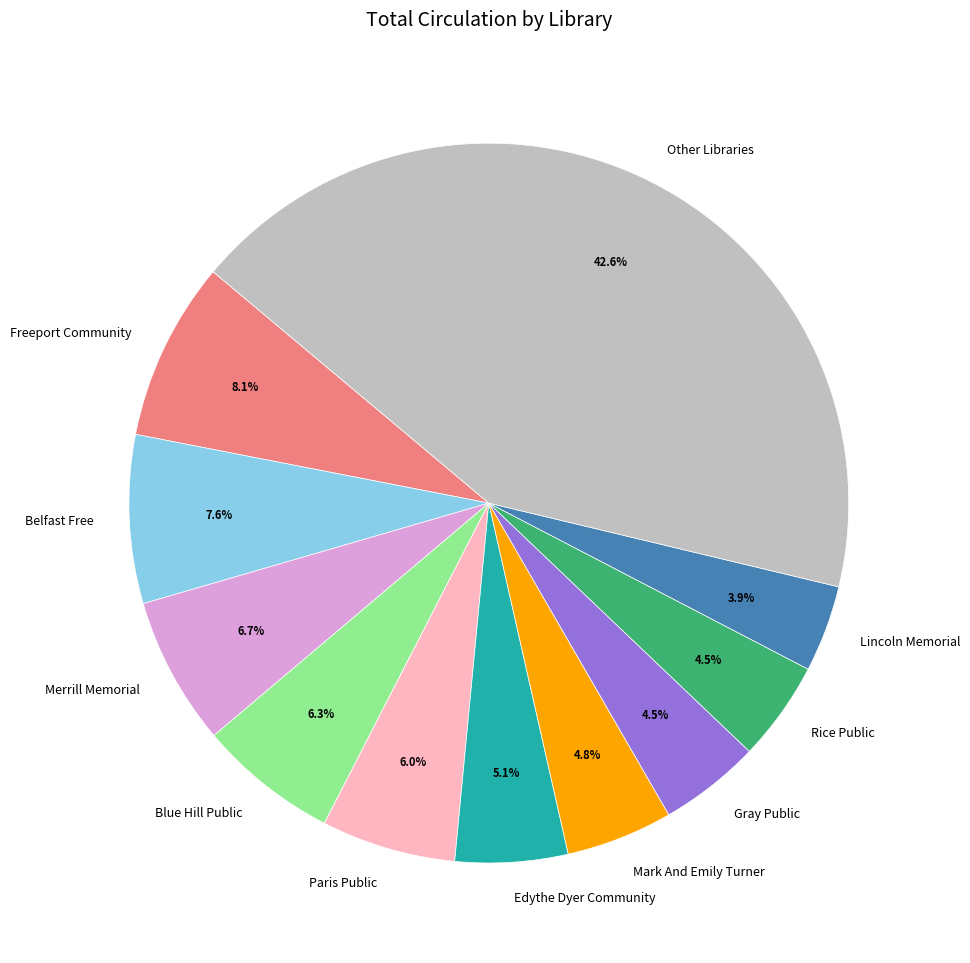

Between Edythe Dyer Community and Lincoln Memorial, which is larger?

Edythe Dyer Community